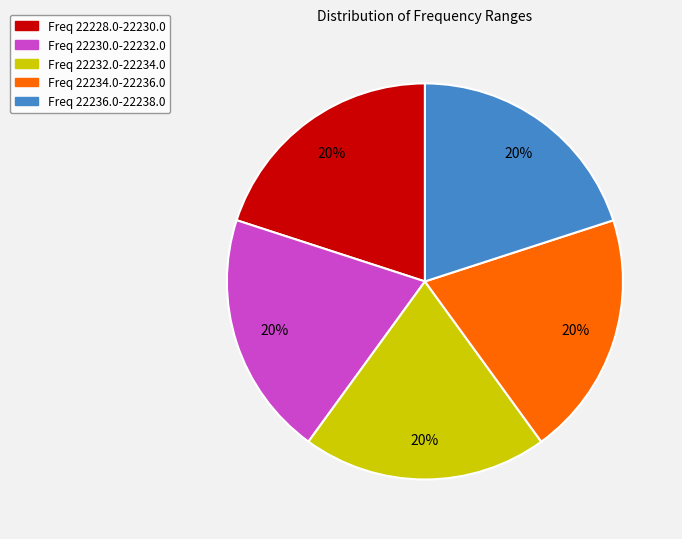

Approximately how many times larger is the value at Freq 22234.0-22236.0 compared to Freq 22232.0-22234.0?

1.0